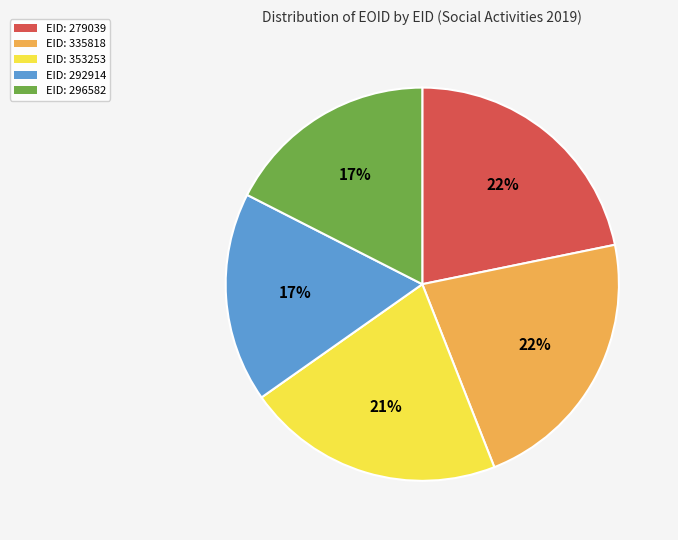

Count the number of slices in the pie.

5